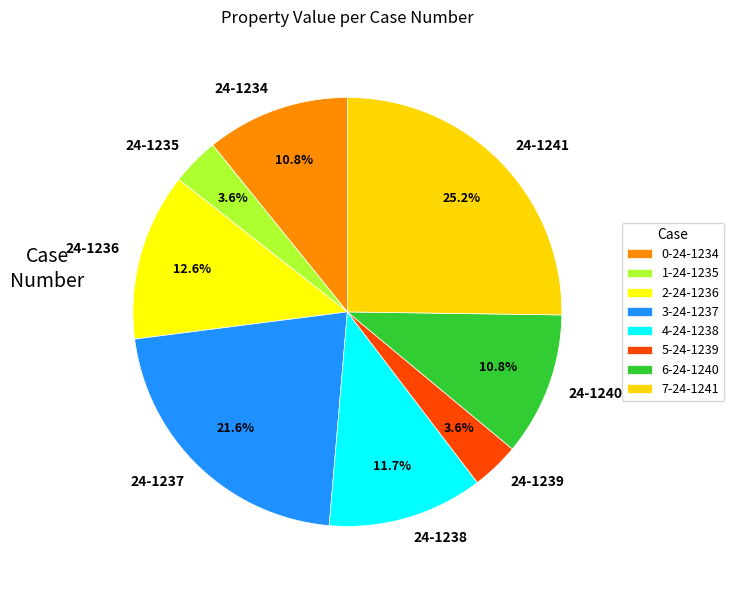

How many segments does this pie chart have?

8